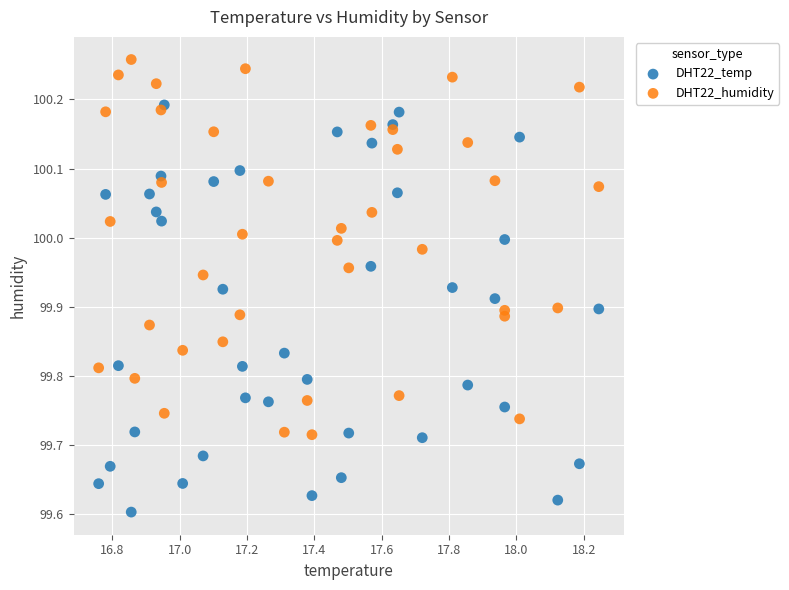

Which series reaches the minimum Y coordinate?

DHT22_temp